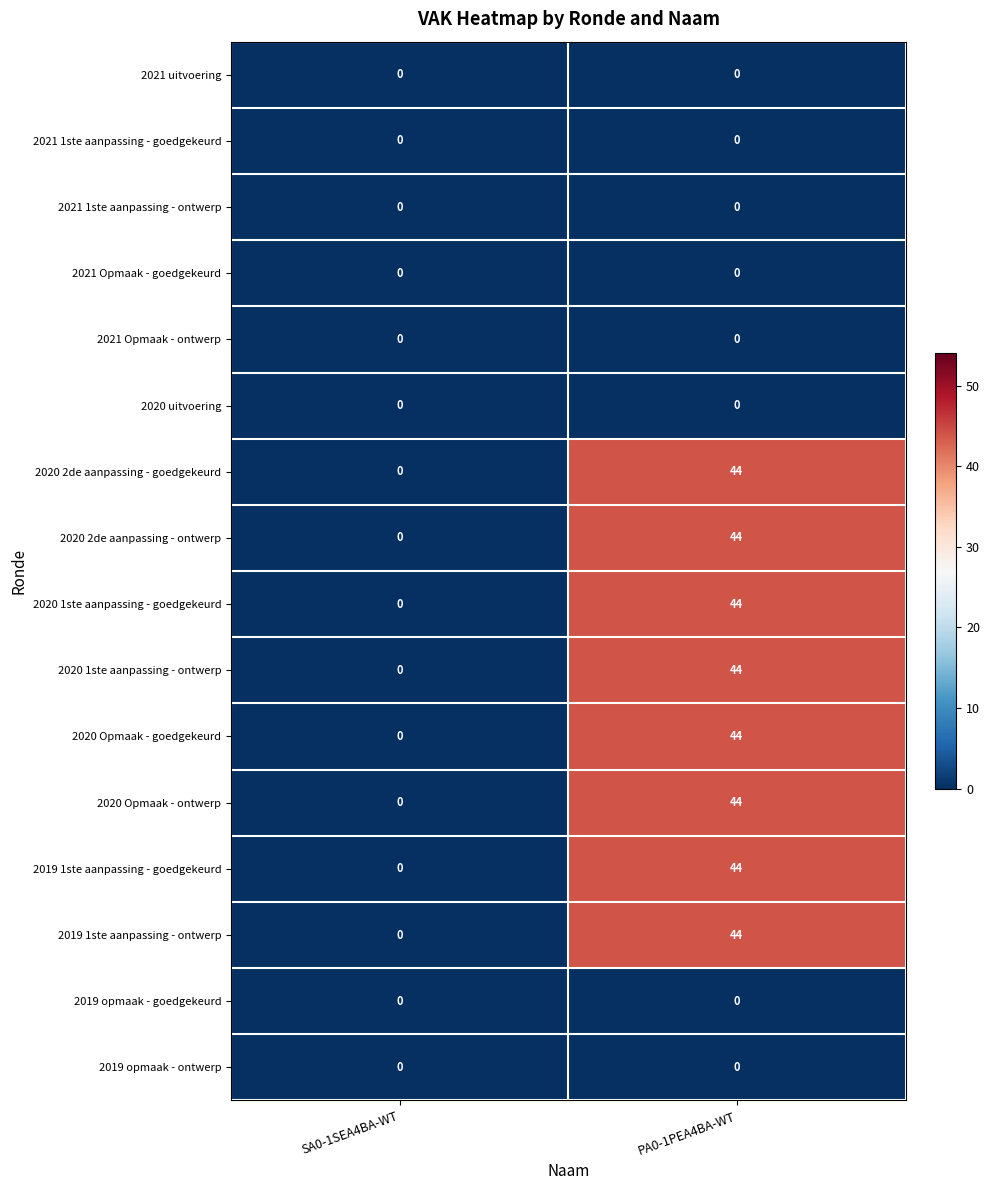

What is the sum of all 2020 Opmaak - goedgekeurd values?

44